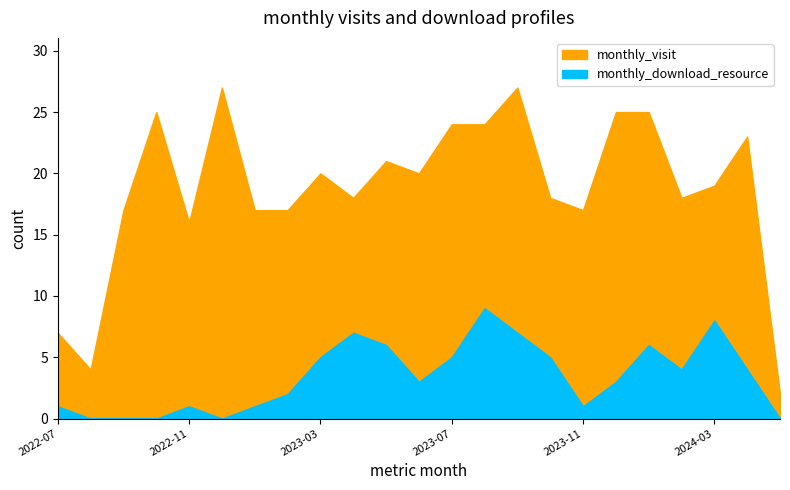

True or false: monthly_visit has a value of 25 at 2023-12.

True